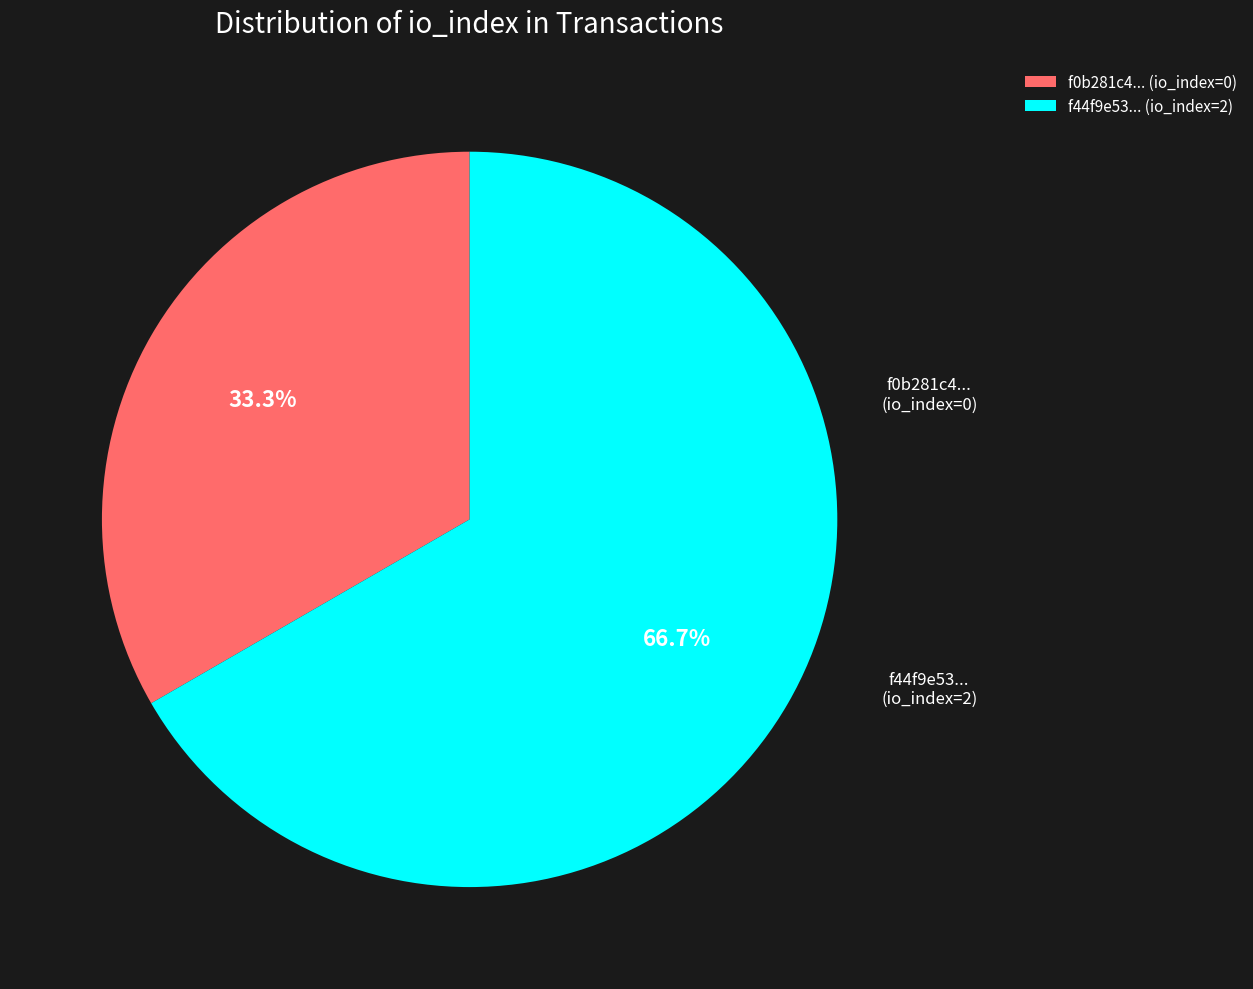

Is there a majority slice in this chart?

Yes